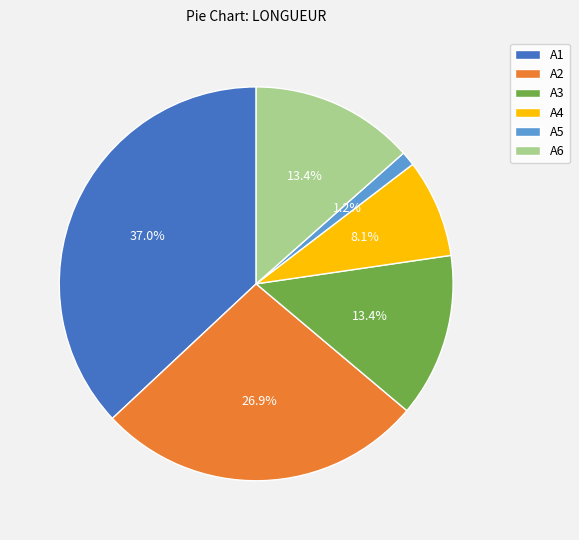

To the nearest percent, what is the average slice percentage?

17%